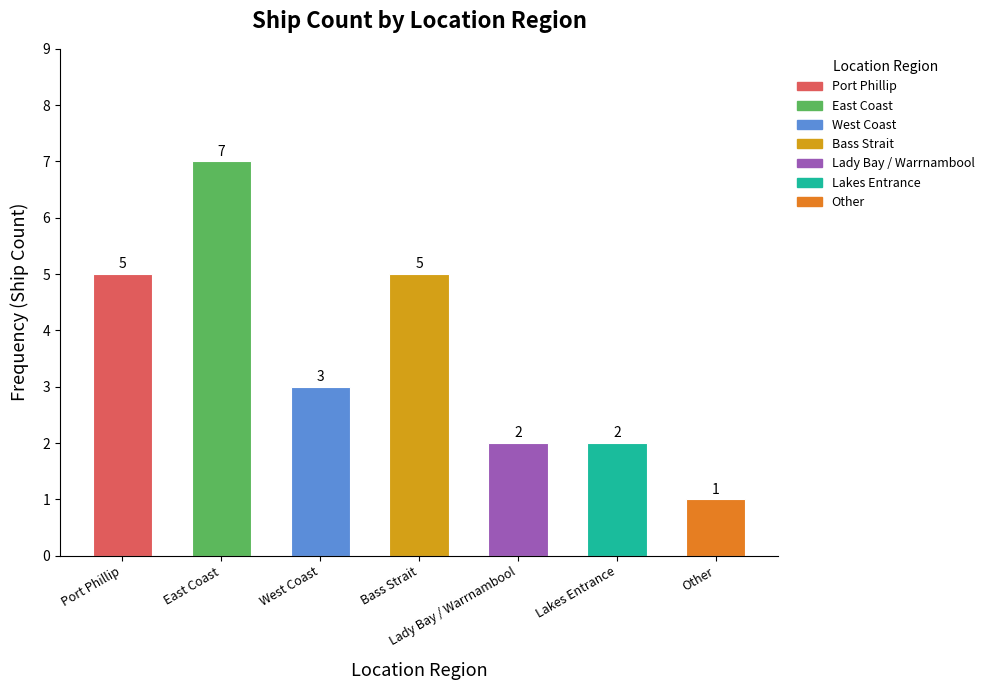

What position from the right is West Coast?

5